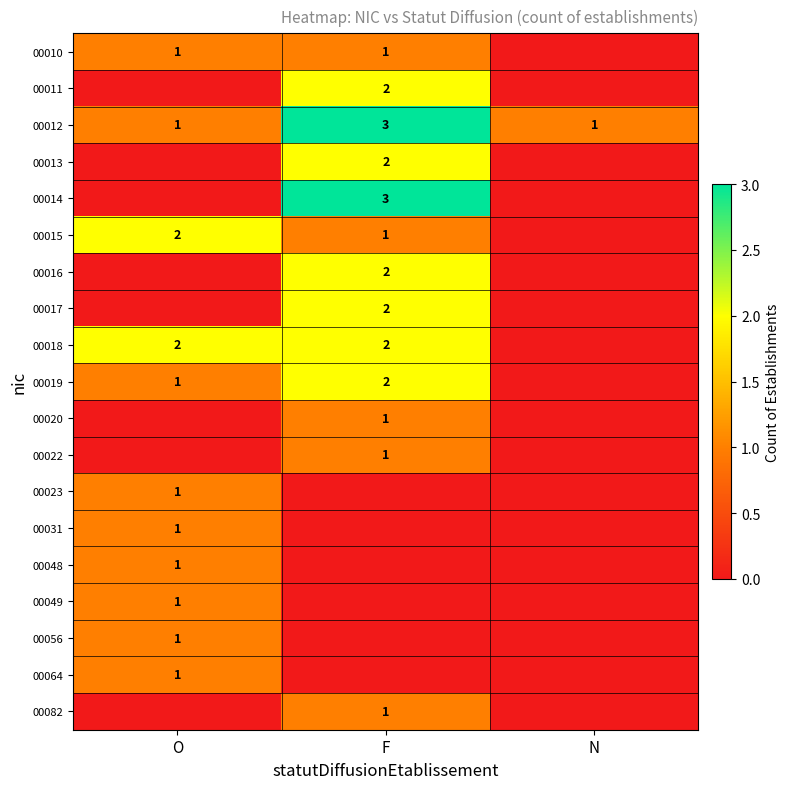

True or false: 00010 has a value of 1 at F.

True